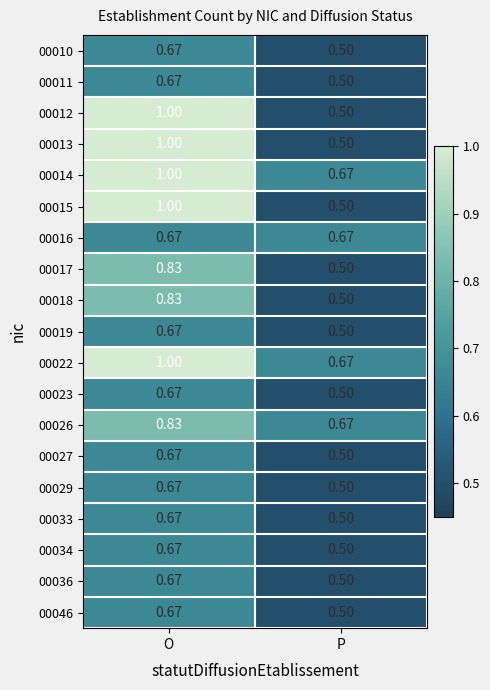

Which category has the lowest value in the 00012 series?

P